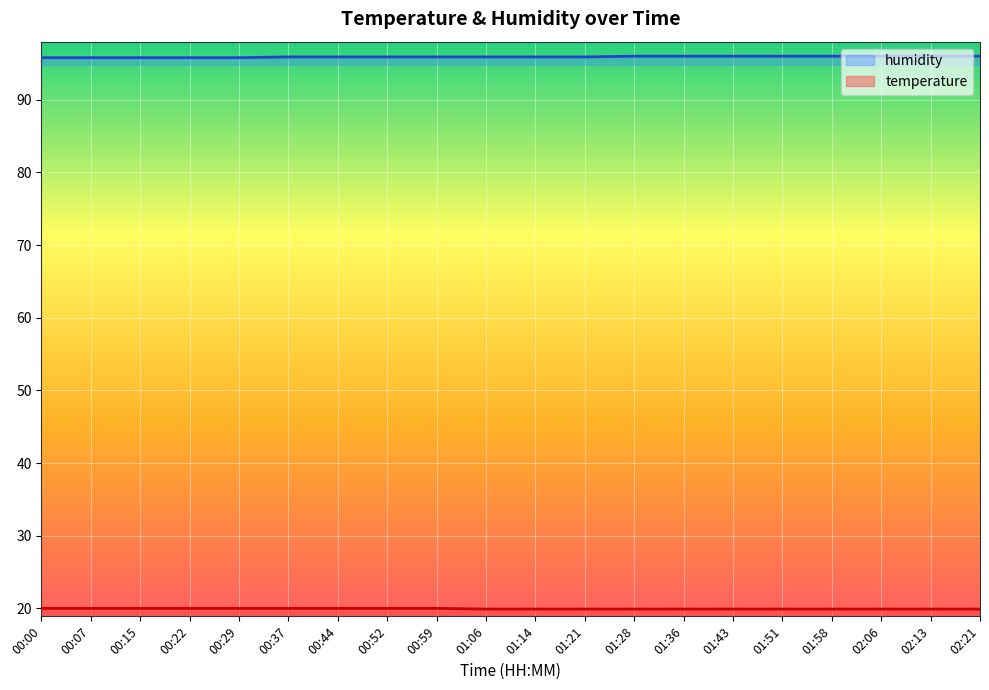

What is the label of the 8th point from the left?

00:52